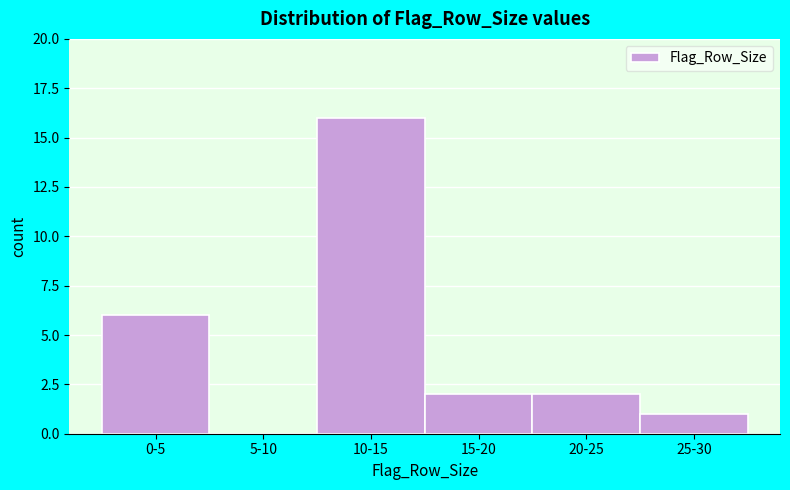

What is the change in value from 0-5 to 20-25?

-4